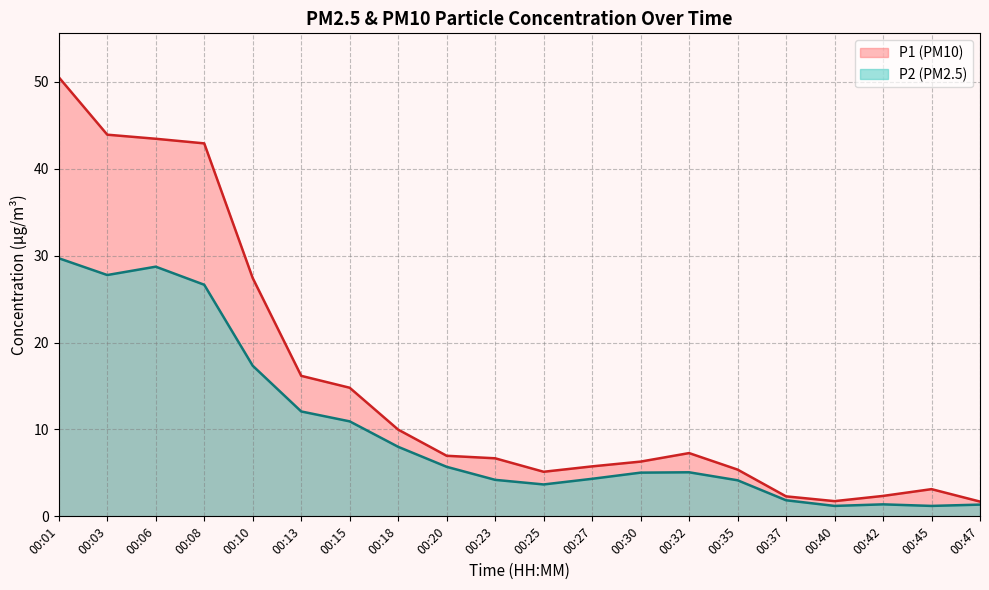

Which category has the lowest value across all series?

00:40